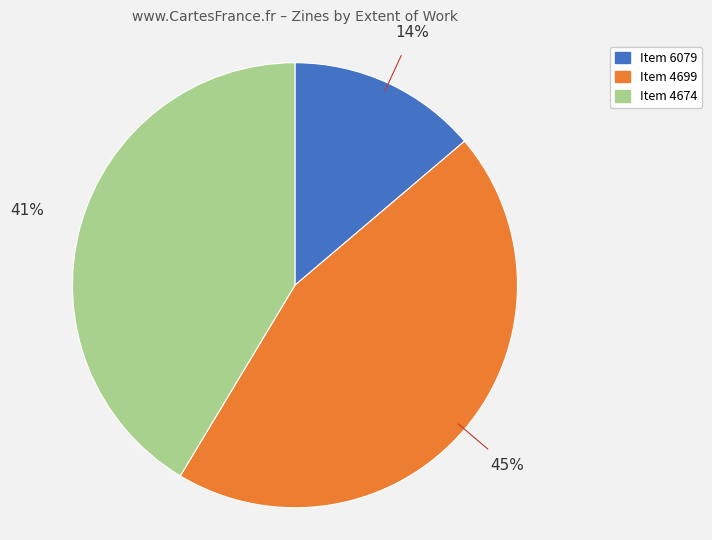

Is there any slice that represents more than half of the pie?

No